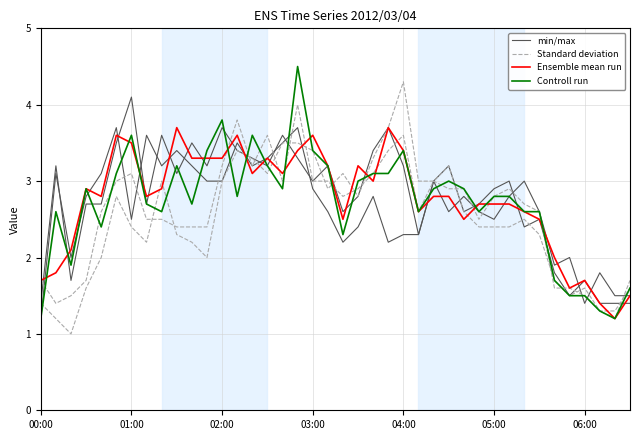

What is the lowest value of the min/max series?

1.4